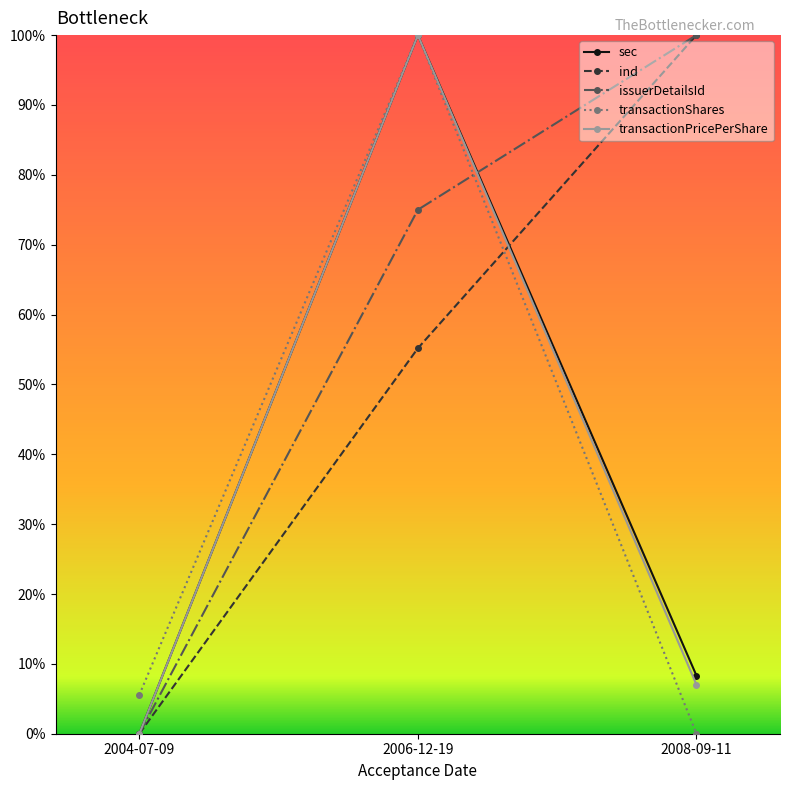

What is the greatest value displayed?

100.0